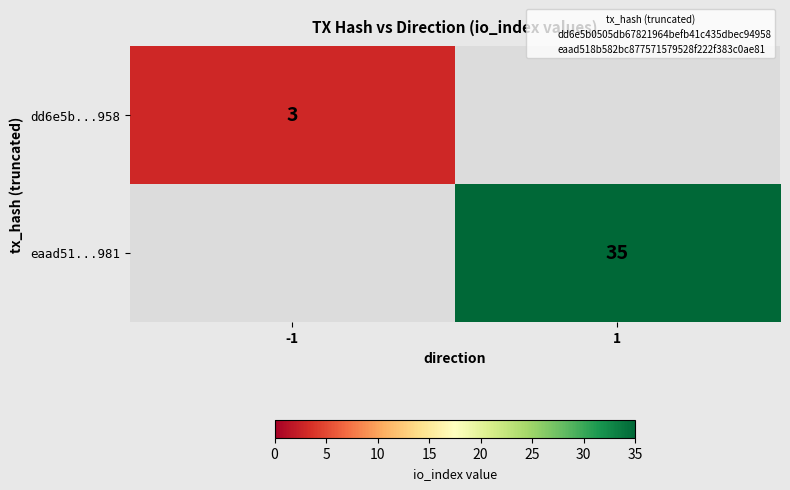

Read the eaad51...981 value at 1.

35